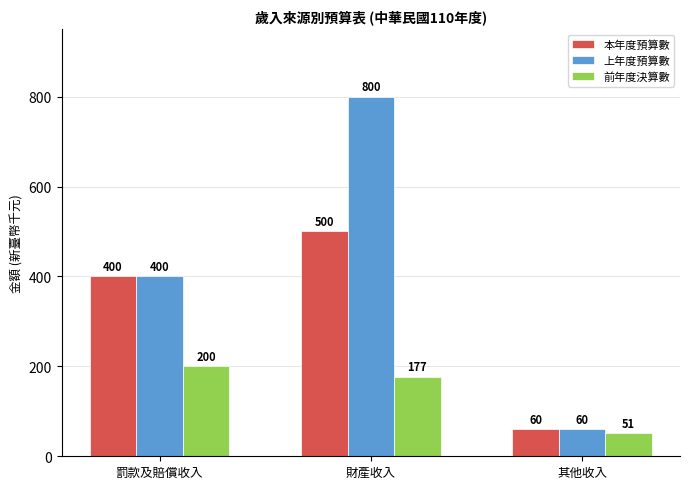

List the series in order of their overall mean, highest first.

上年度預算數, 本年度預算數, 前年度決算數